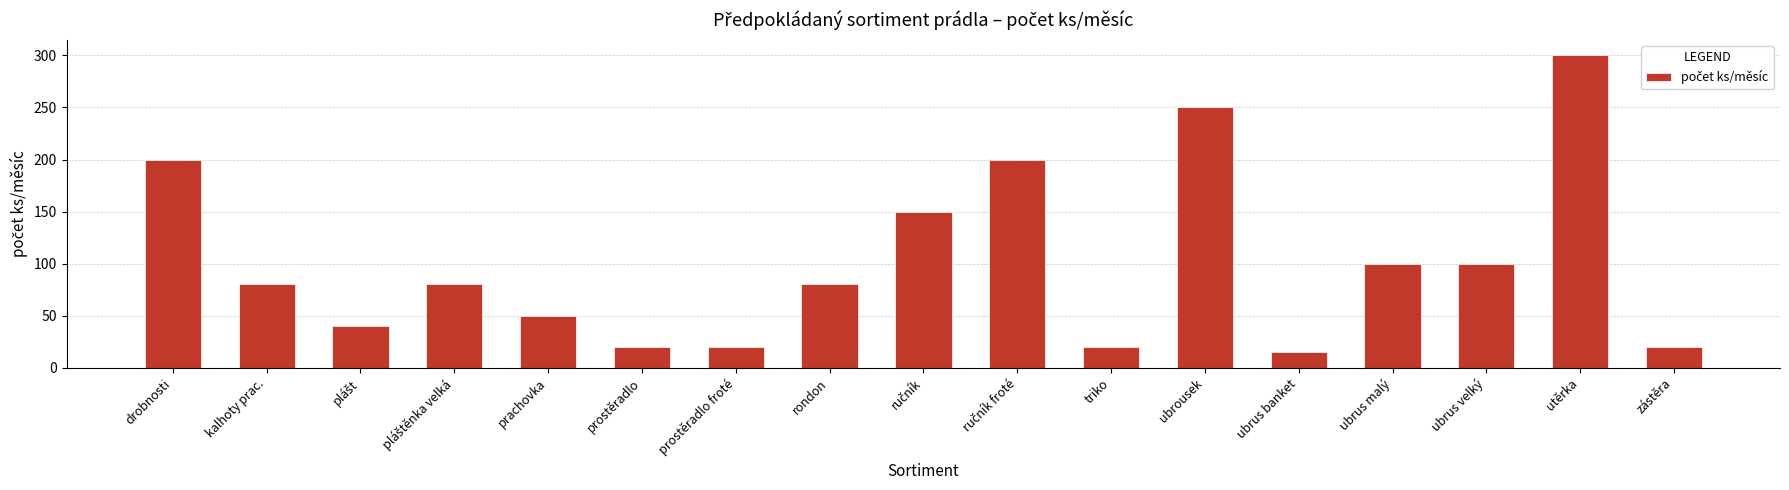

What position from the right is kalhoty prac.?

16